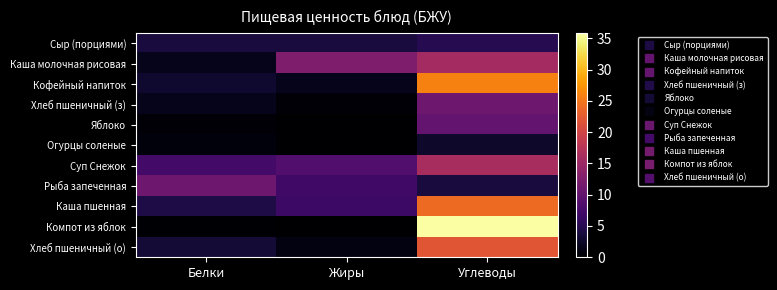

How many series are shown in this chart?

11